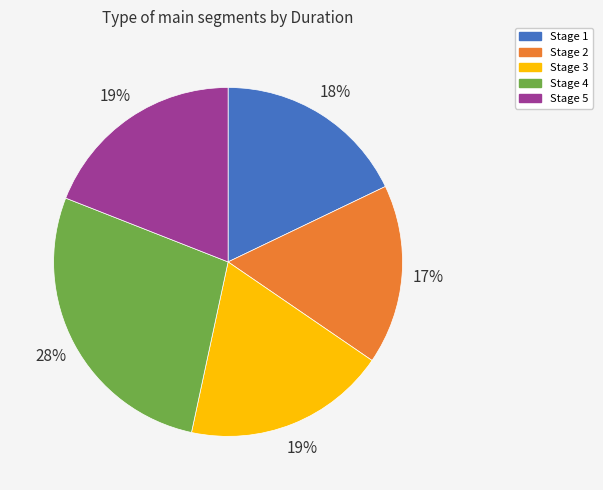

What is the ratio of the value at Stage 1 to the value at Stage 4?

0.6